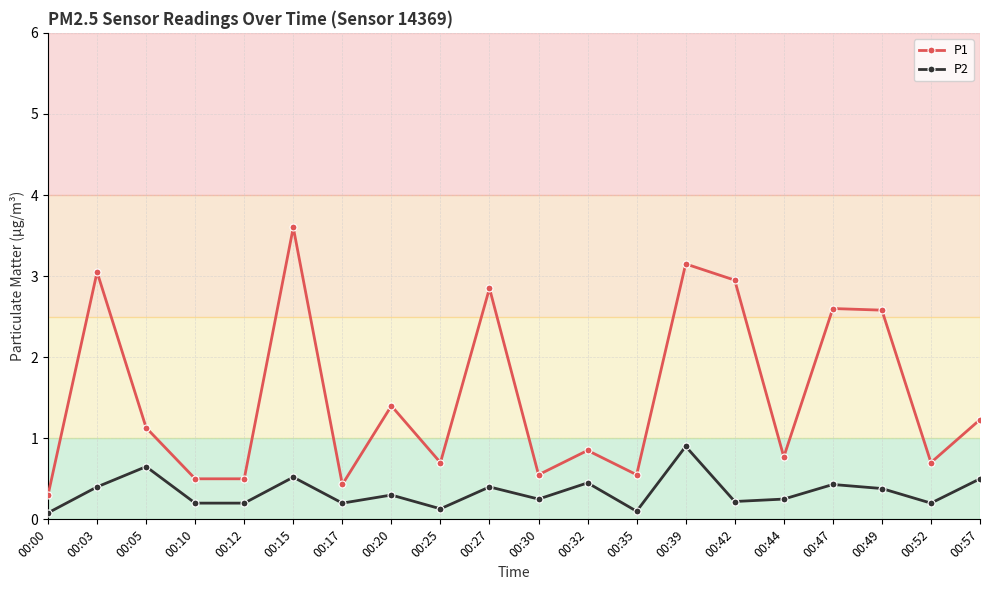

The value of P1 at 00:47 is 3.9. True or false?

False